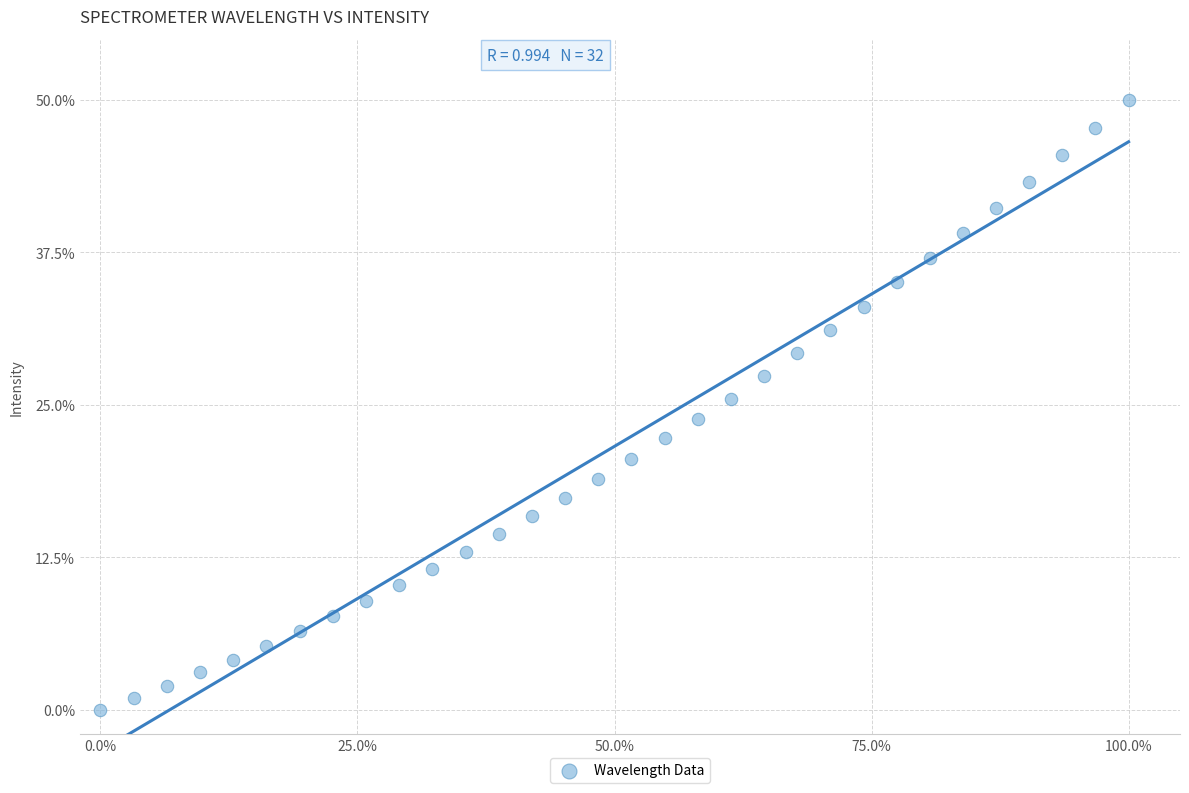

What is the range of X values (max minus min)?

100.0